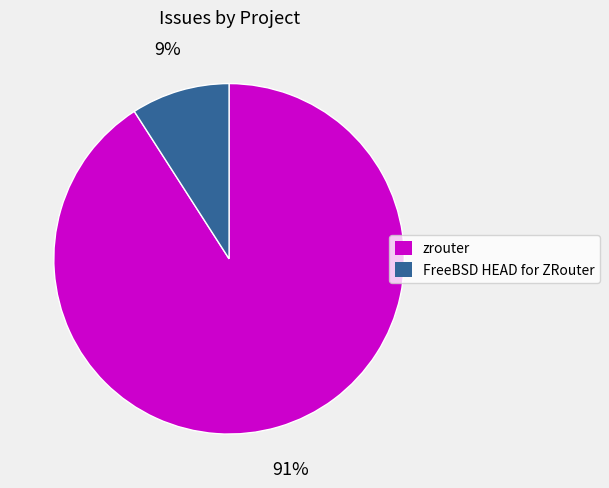

What percentage is the FreeBSD HEAD for ZRouter slice, to the nearest percent?

9%